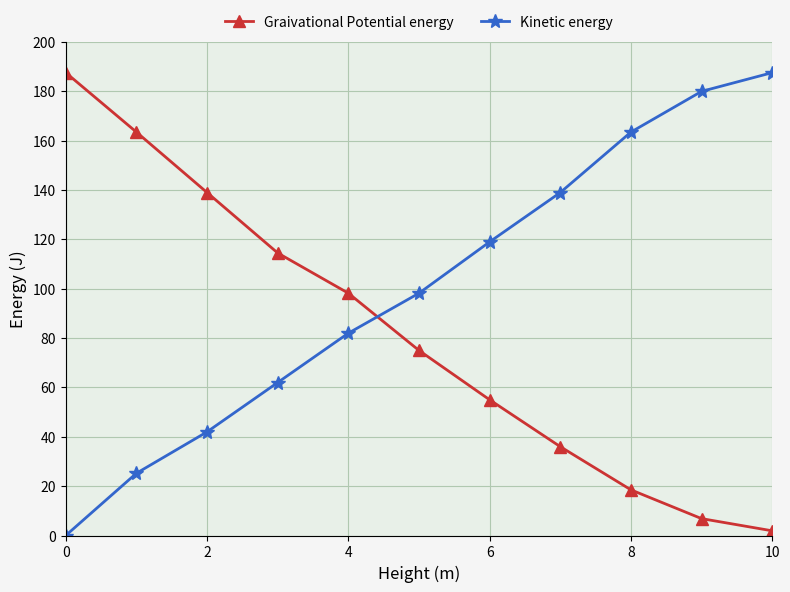

How many times do Kinetic energy and Graivational Potential energy cross each other?

1